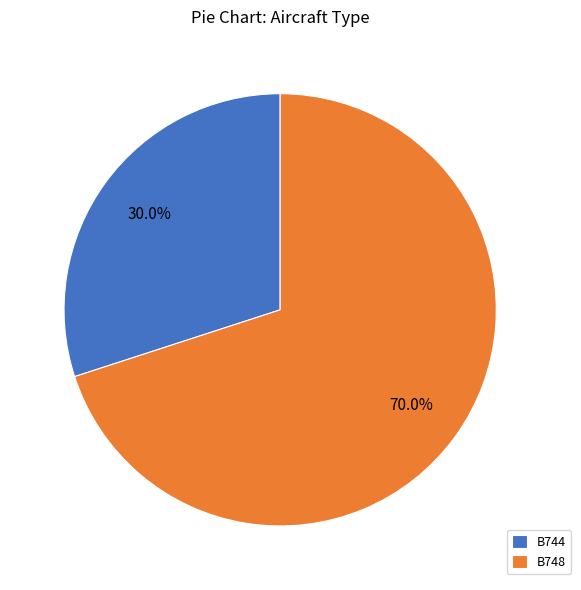

True or false: B748 accounts for 70% of the total.

True